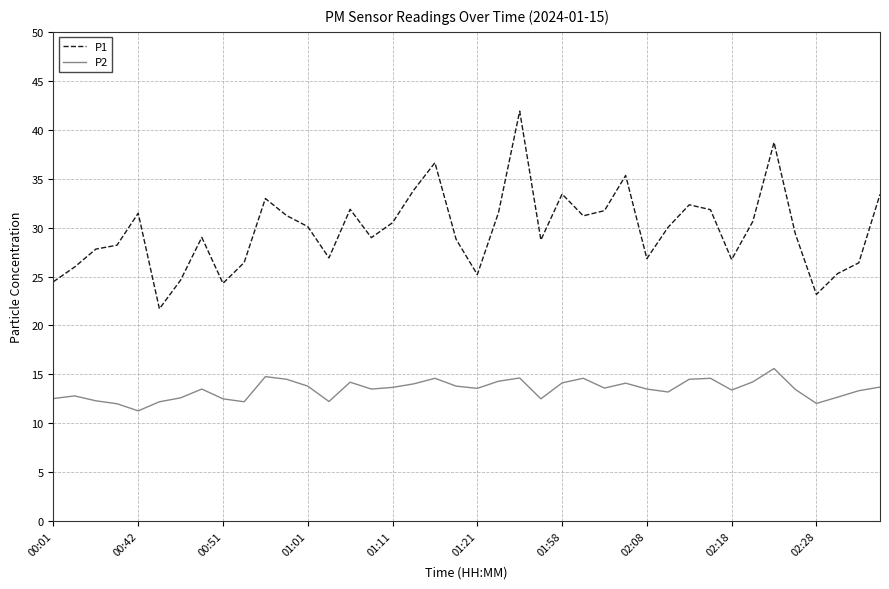

Which series has the widest spread of values?

P1